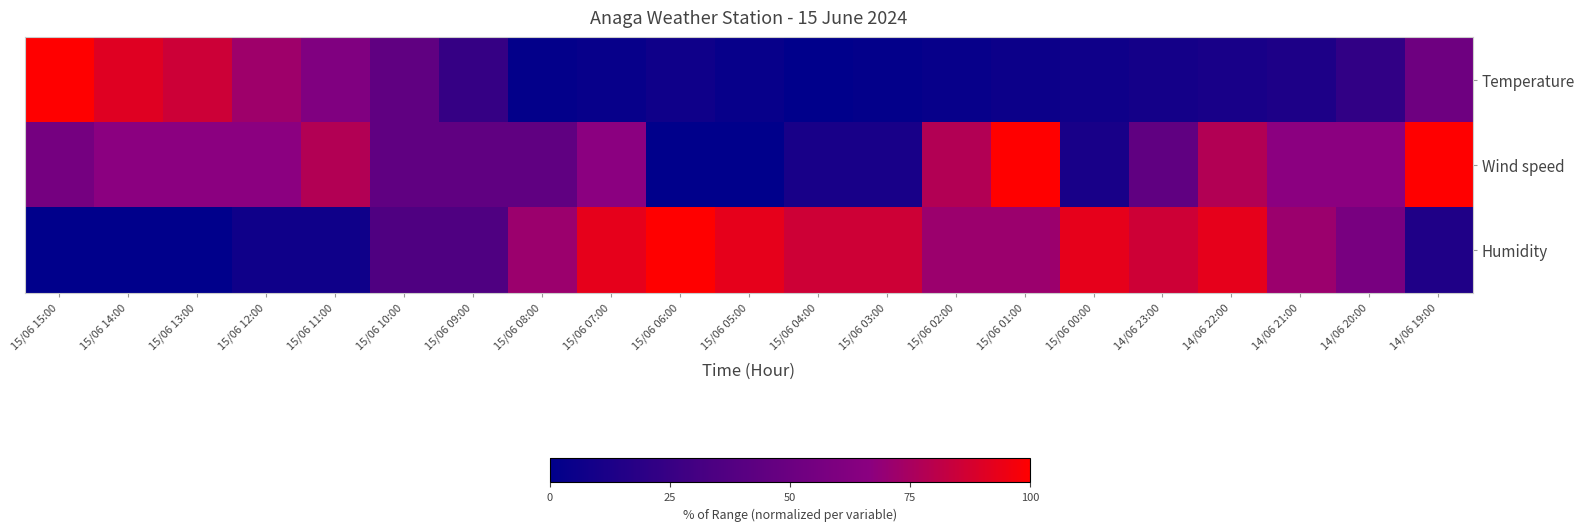

How many categories are shown in the chart?

21